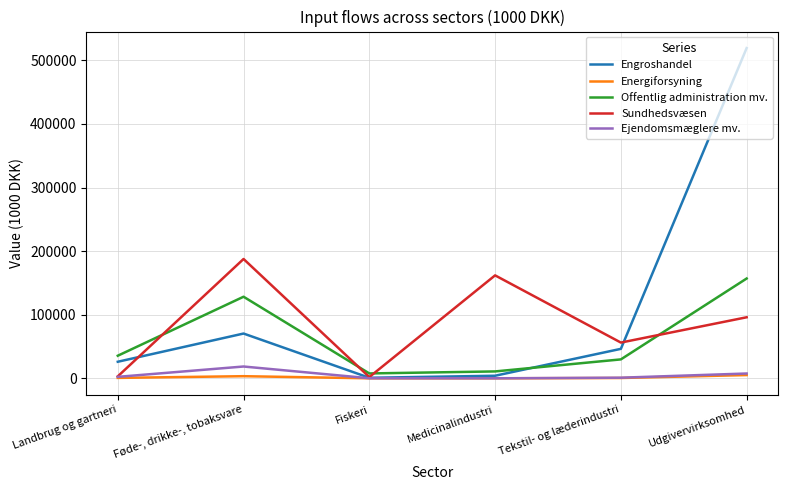

At how many categories does at least one series exceed 210260?

1